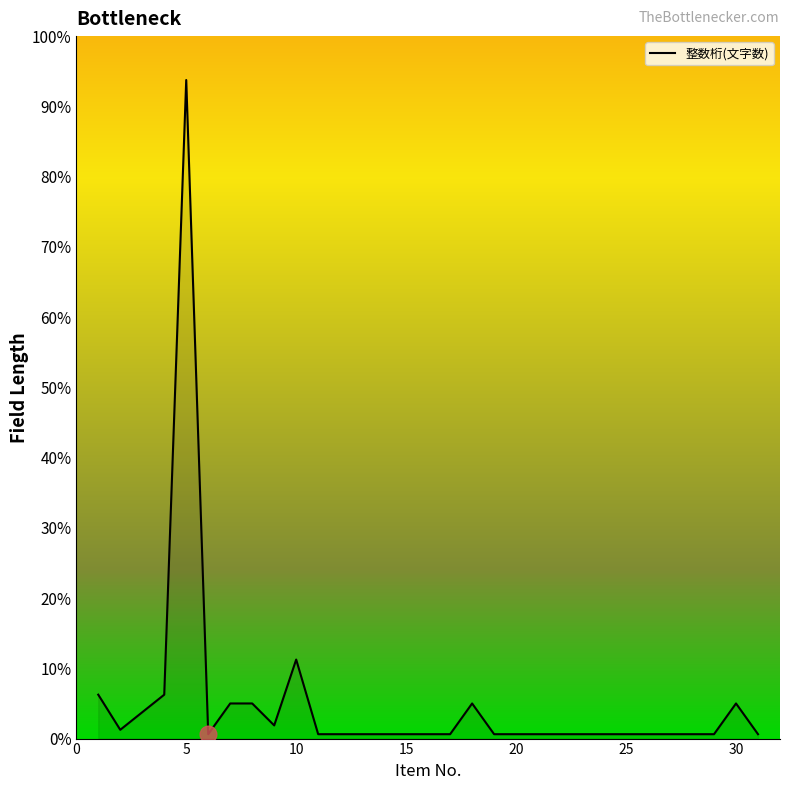

True or false: there are more than 1 points higher than both neighbors.

True